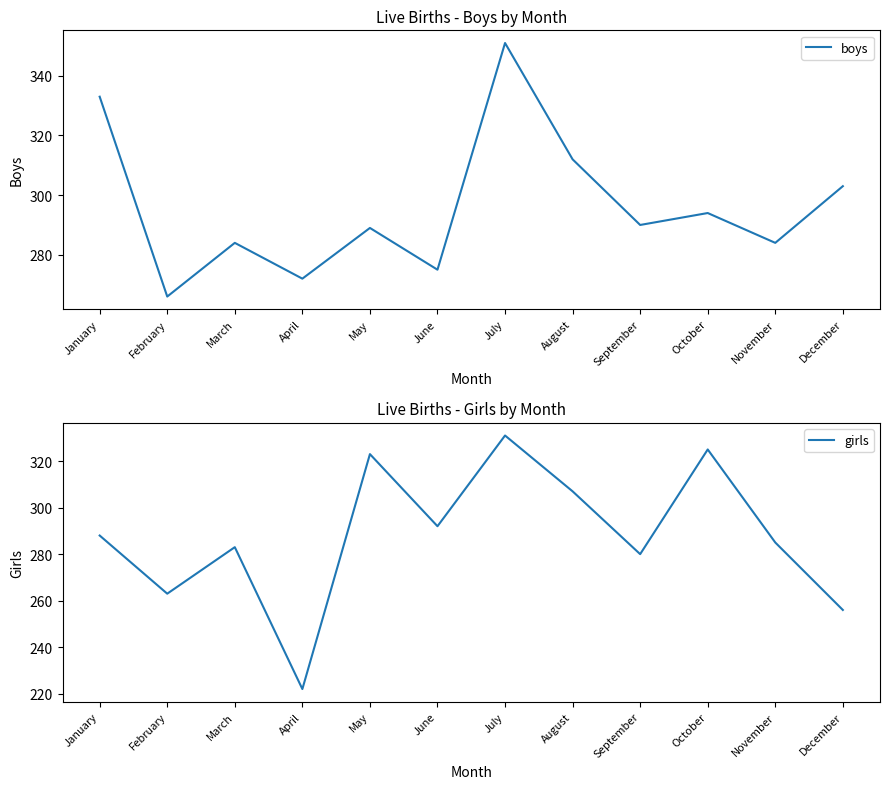

Rank the series by their average value, from highest to lowest.

boys, girls